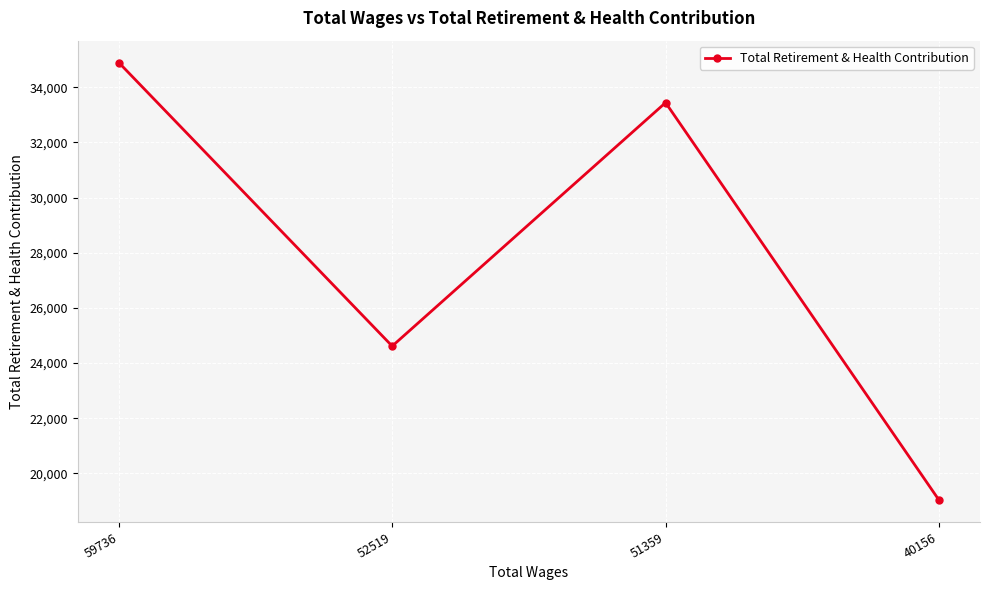

Rank the categories by value from lowest to highest.

40156, 52519, 51359, 59736